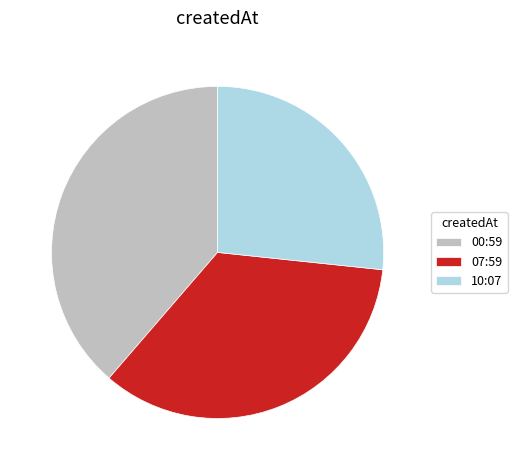

How many slices are in this pie chart?

3